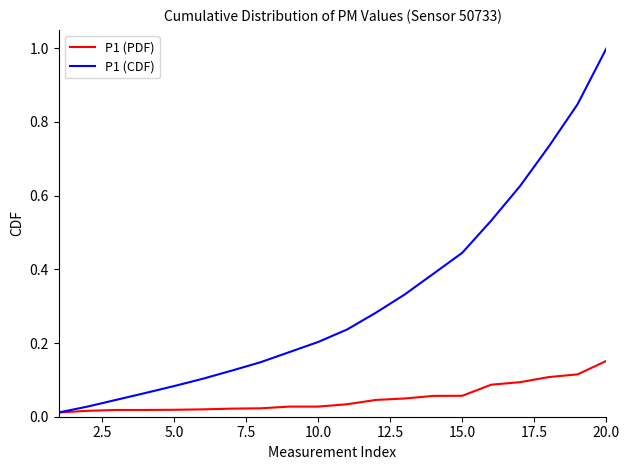

What is the greatest value displayed?

1.0